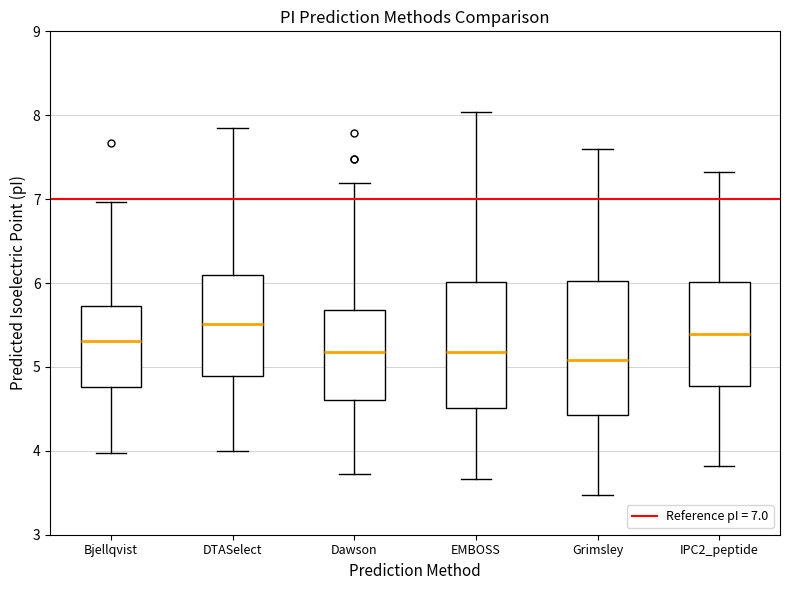

Where is the upper edge of the box for Grimsley on the y-axis? The values are not printed on the chart, so give them approximately, as read against the axis.

6.0